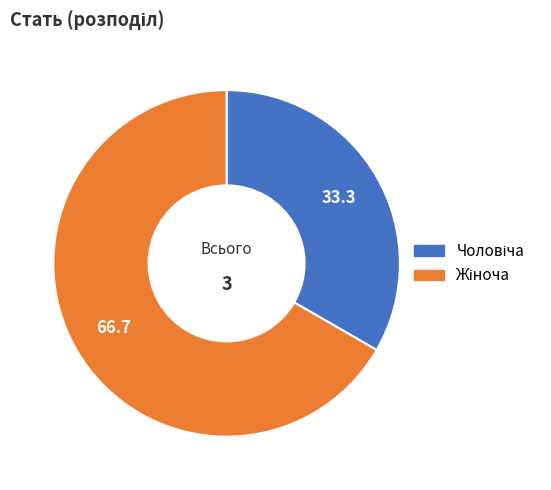

Is there any slice that represents more than half of the pie?

Yes